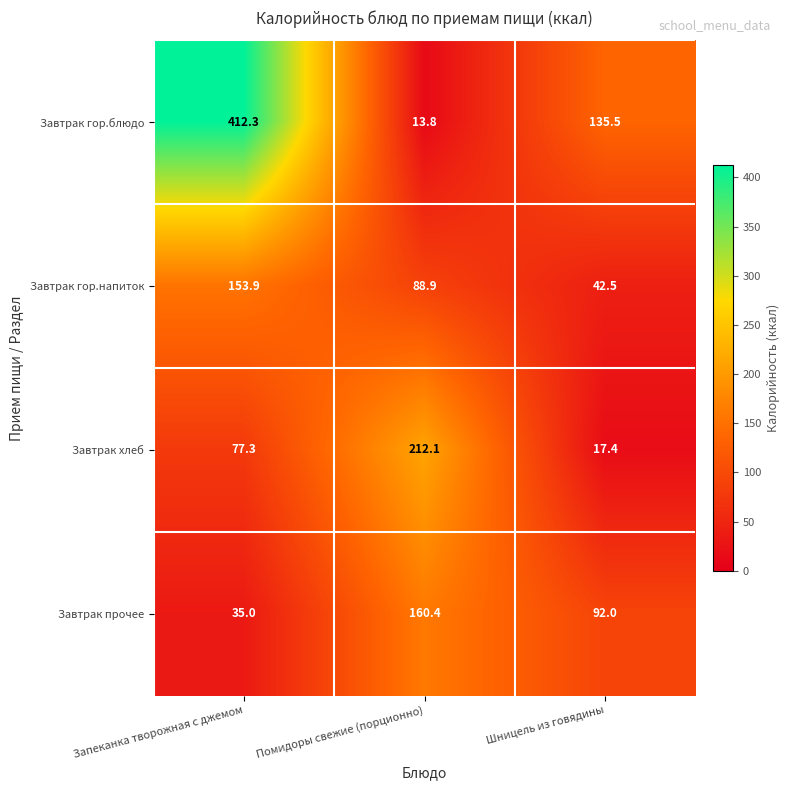

What is the sum of all Завтрак прочее values?

287.4